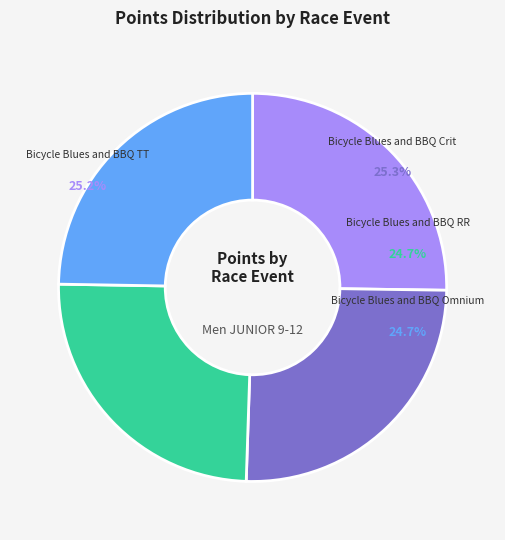

To the nearest percent, what is the combined percentage of Bicycle Blues and BBQ Crit and Bicycle Blues and BBQ RR?

50%